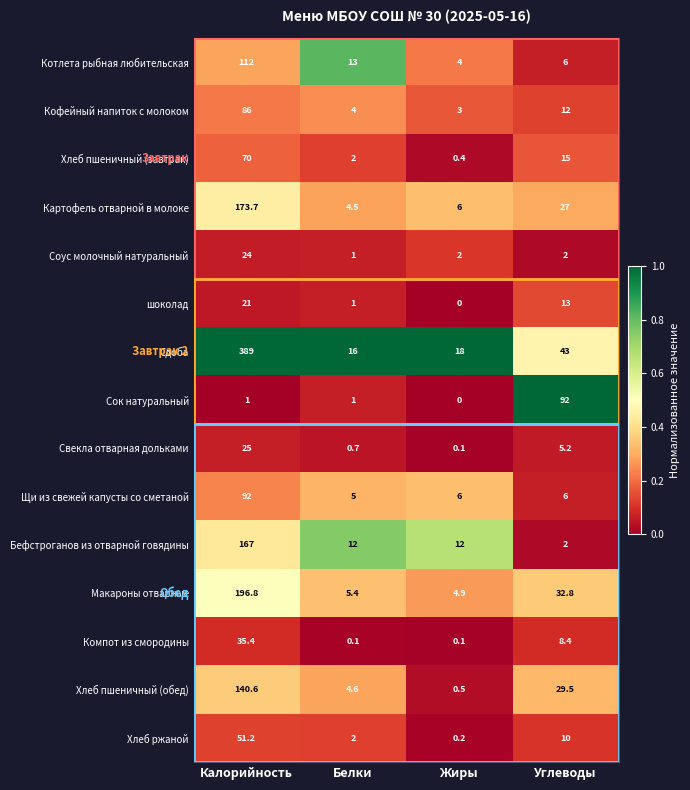

What is the total value across all series at Калорийность?

1584.7